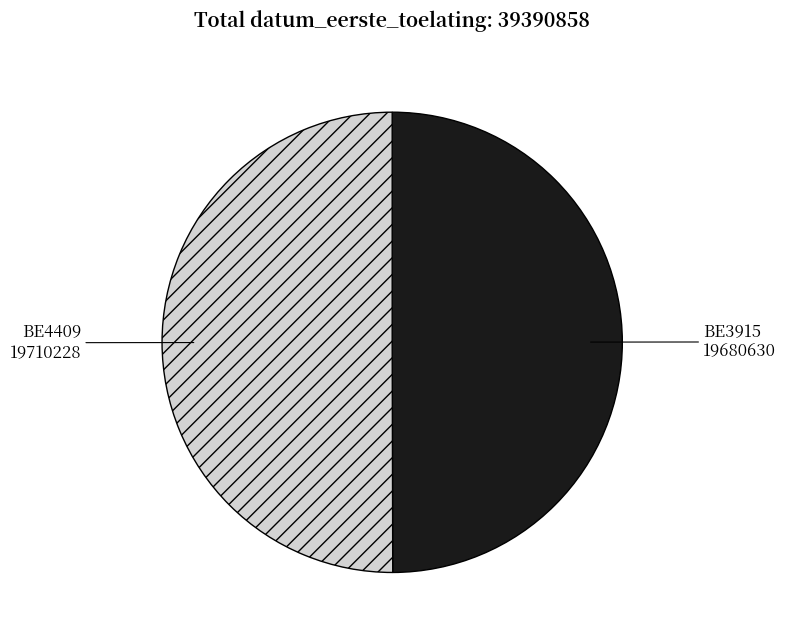

Approximately how many times larger is the value at BE4409 compared to BE3915?

1.0